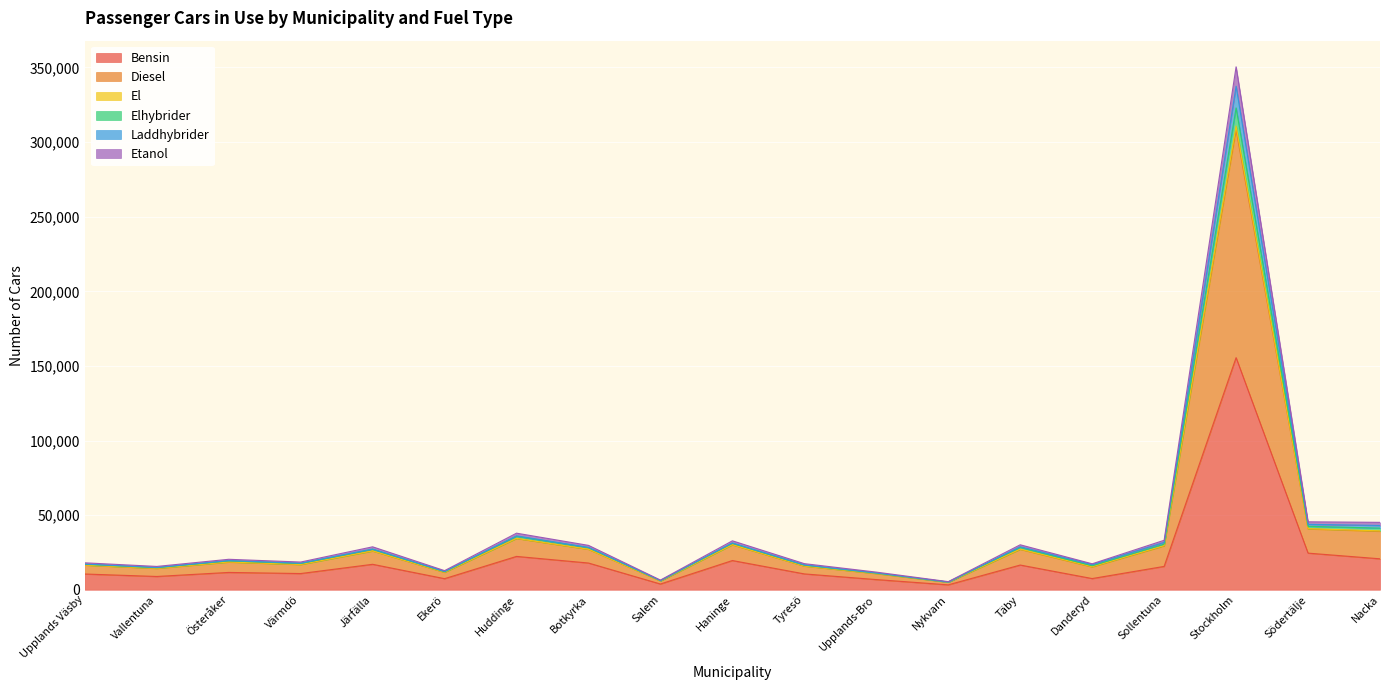

At which category is the sum across all series the highest?

Stockholm